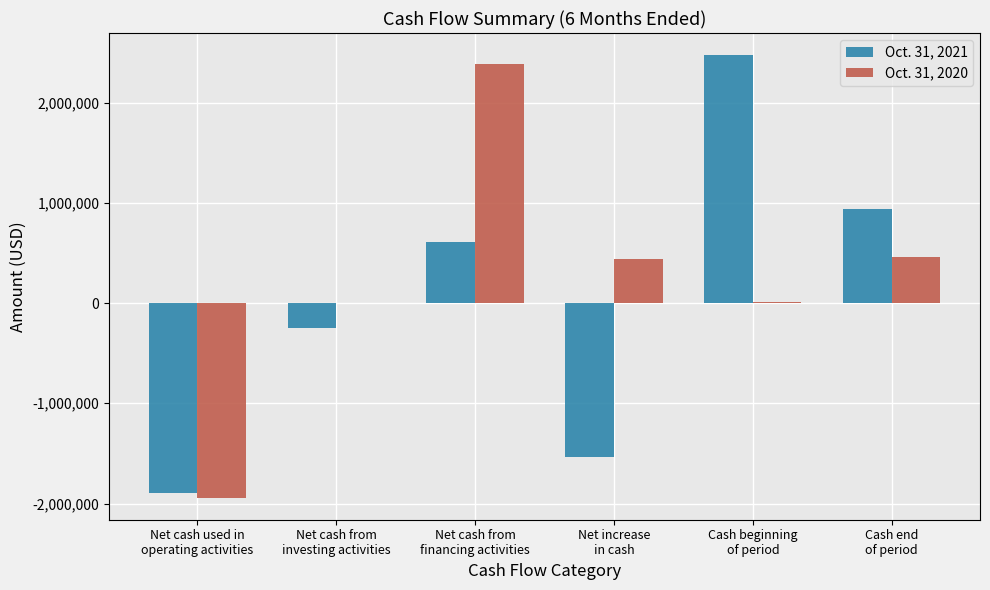

What is the total value across all series at Cash end
of period?

1396960